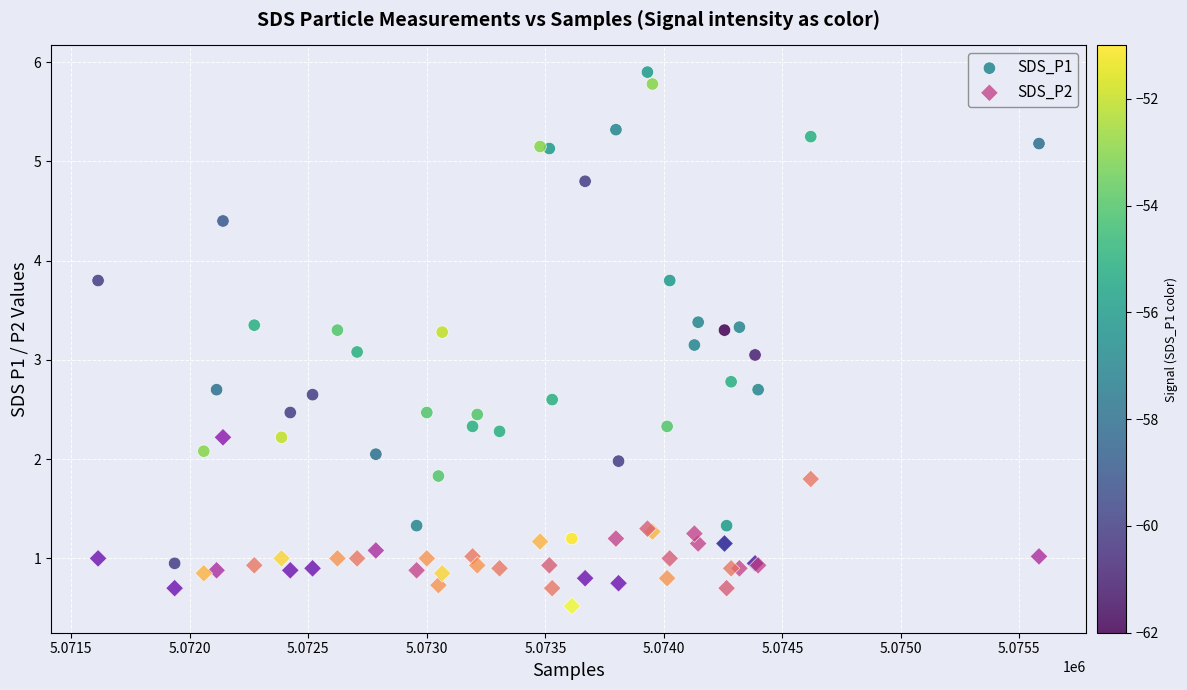

What are all the series names shown in the legend?

SDS_P1, SDS_P2